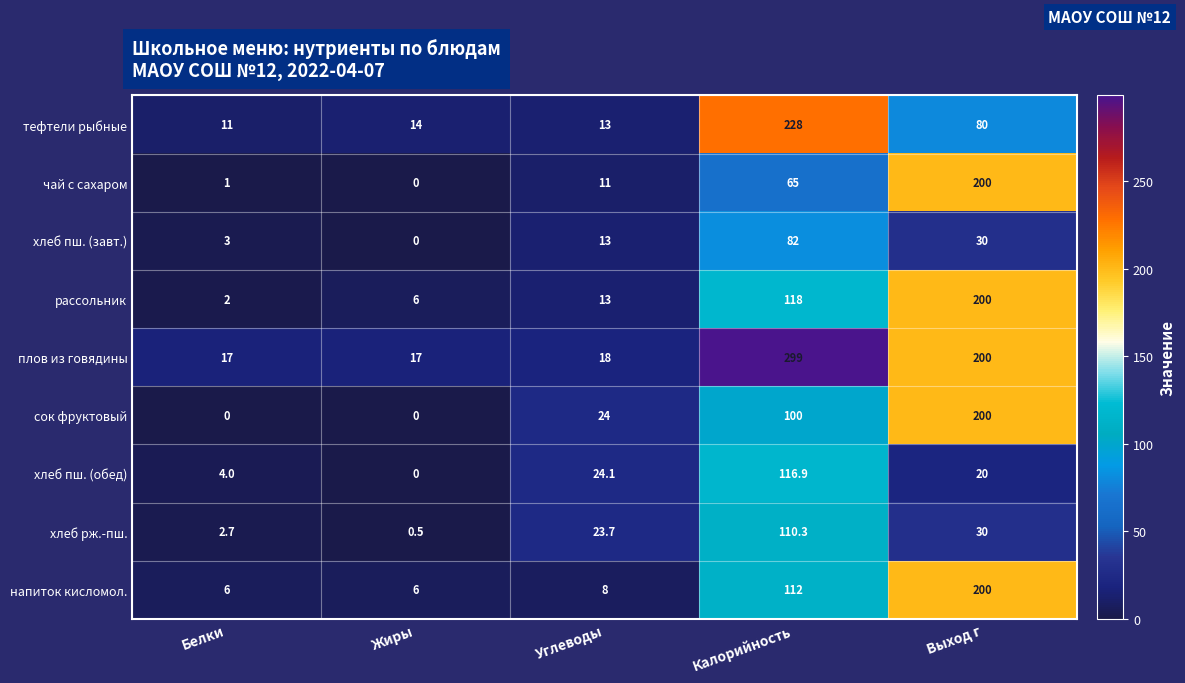

What is the sum of the сок фруктовый values at Выход г and Жиры?

200.0